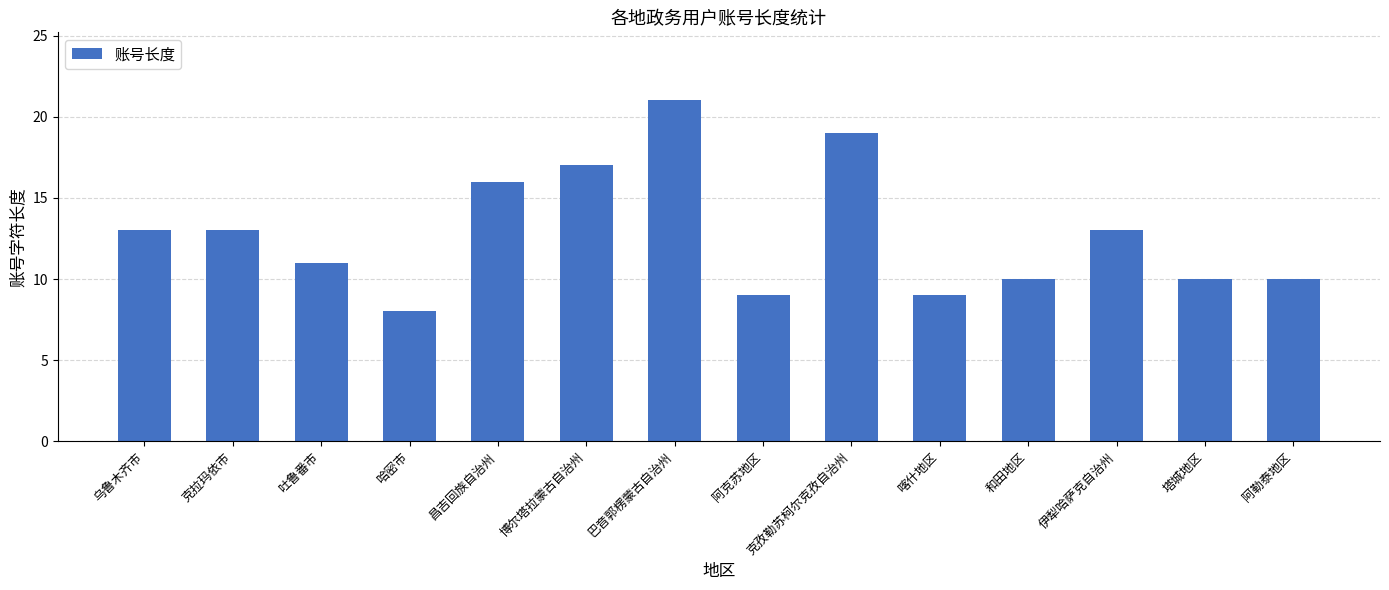

What is the ratio of the value at 吐鲁番市 to the value at 哈密市?

1.4